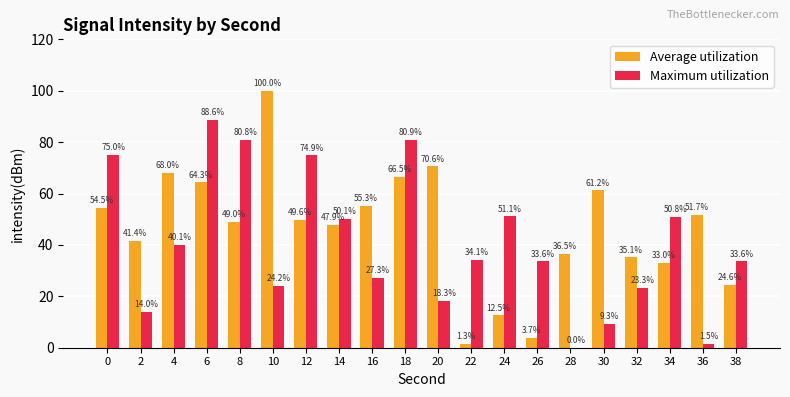

Between 0 and 24, which series saw the biggest shift?

Average utilization